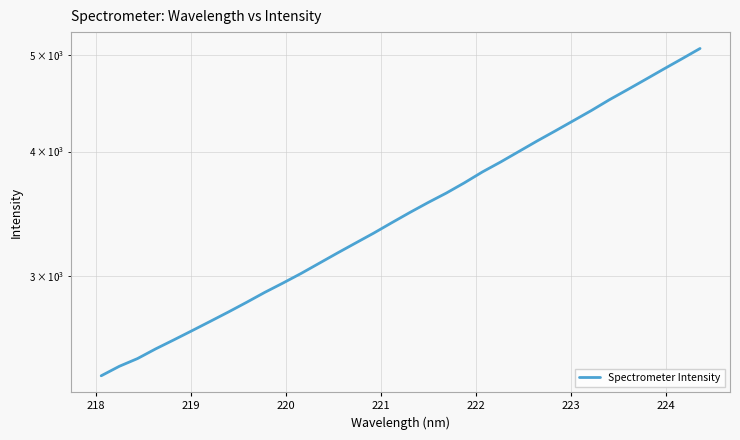

The value at 218 is 2439.2. True or false?

True